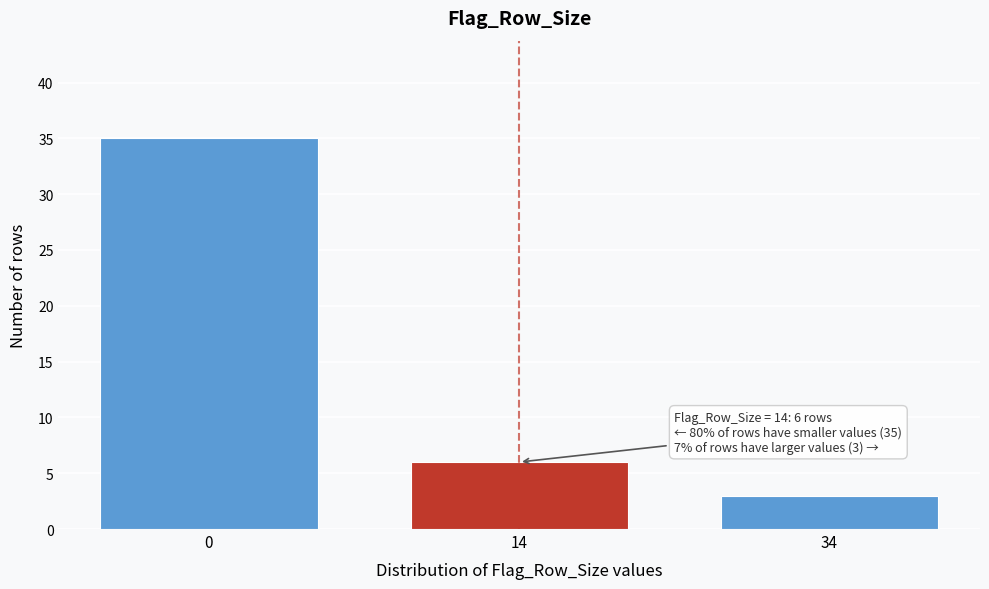

Reading left to right, extract all data points from this chart.

35	6	3